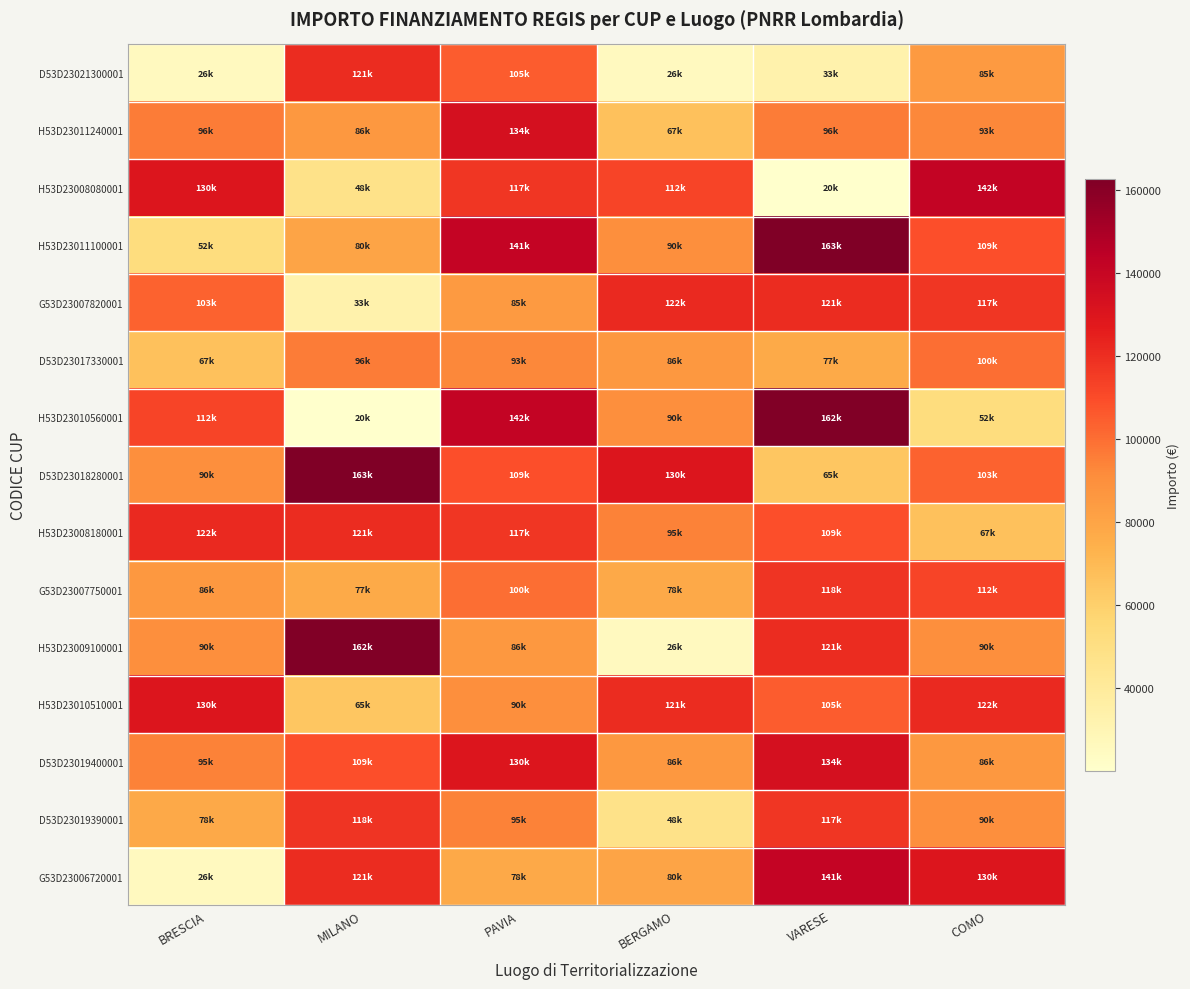

What is the spread (max minus min) of values at BRESCIA?

104488